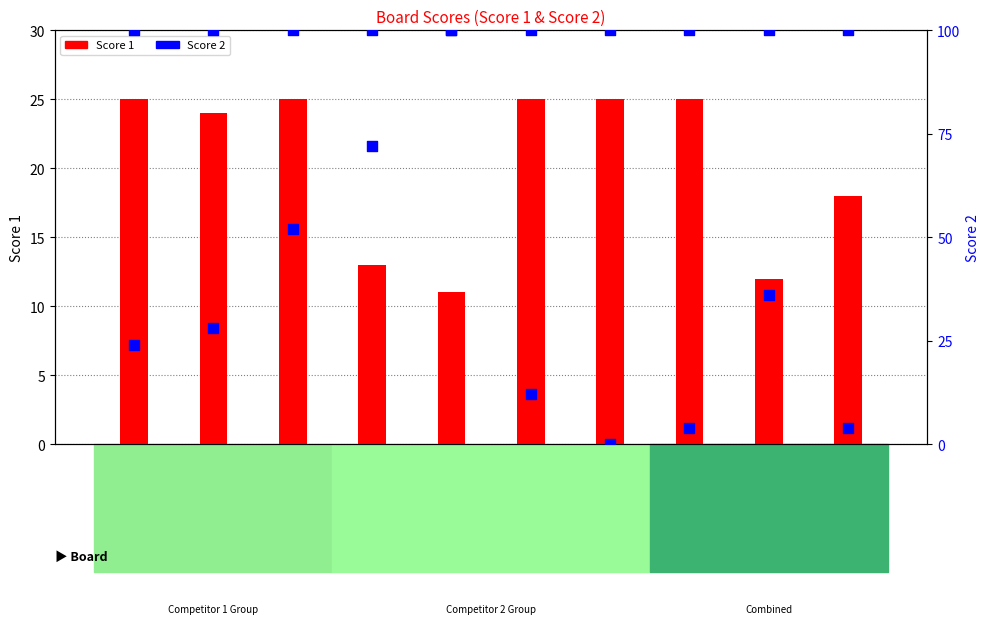

At how many categories does at least one series exceed 96?

10